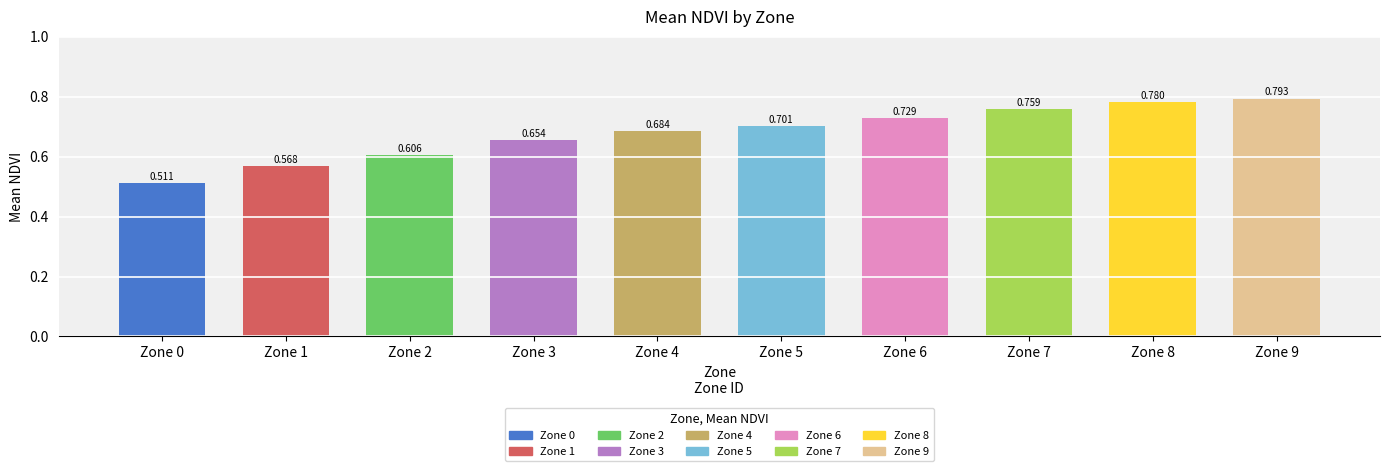

What is the sum of all values?

6.8